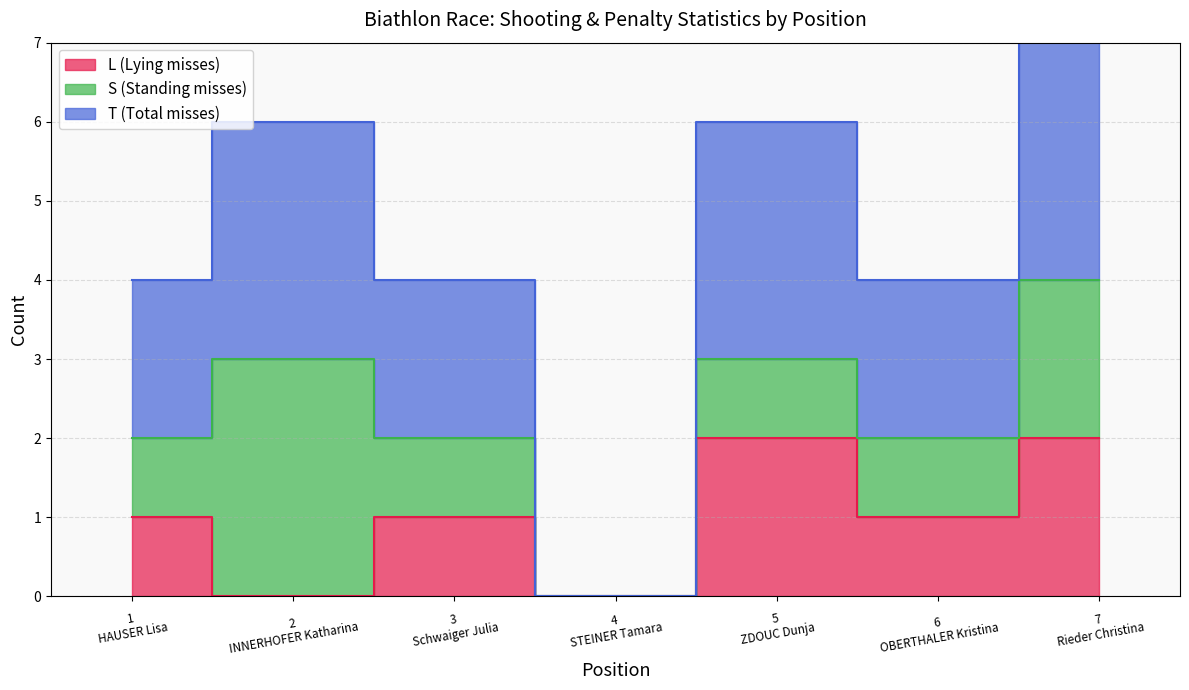

True or false: T and L cross at least once.

False